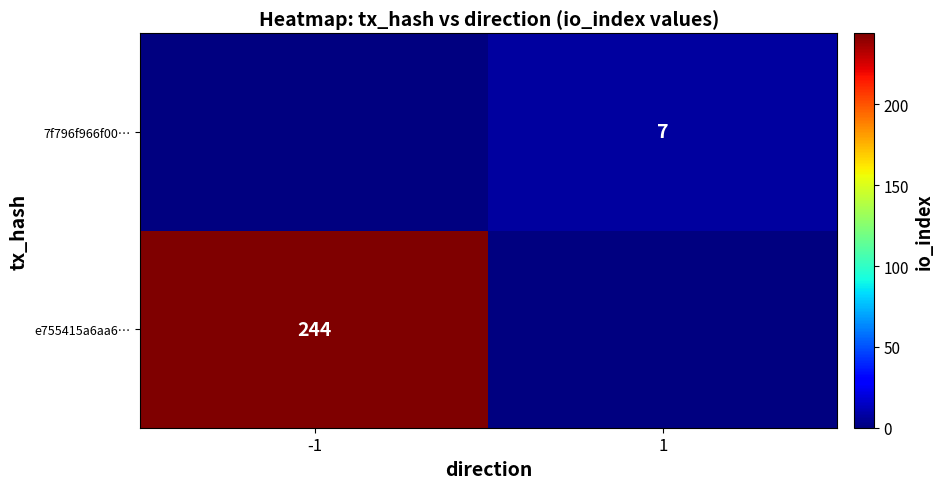

Is it true that 7f796f966f00… equals 3 at 1?

False